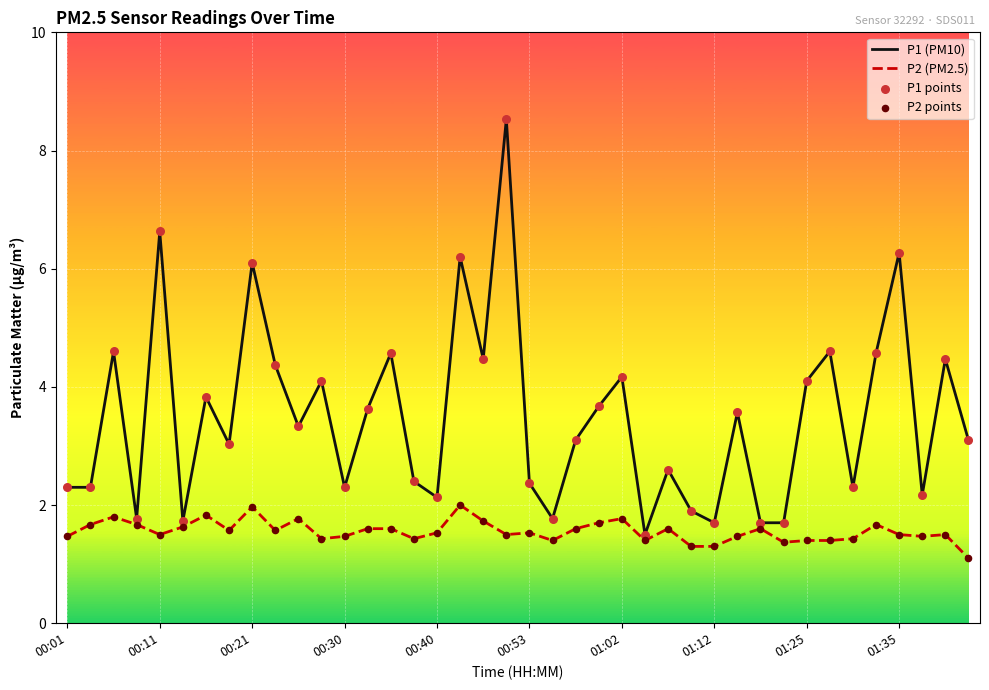

At how many categories does at least one series exceed 6?

5